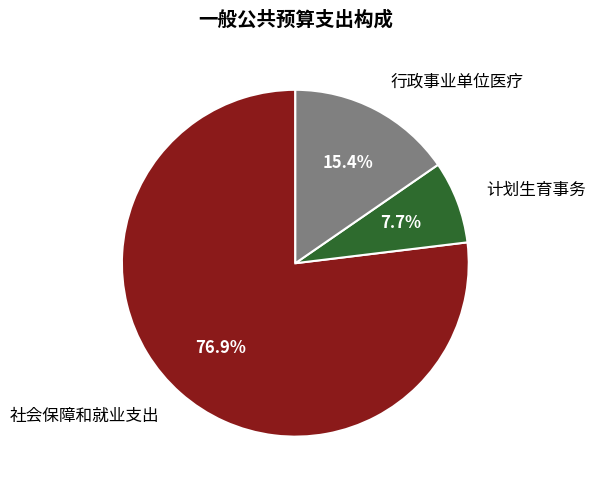

To the nearest percent, what is the combined percentage of 计划生育事务 and 社会保障和就业支出?

85%